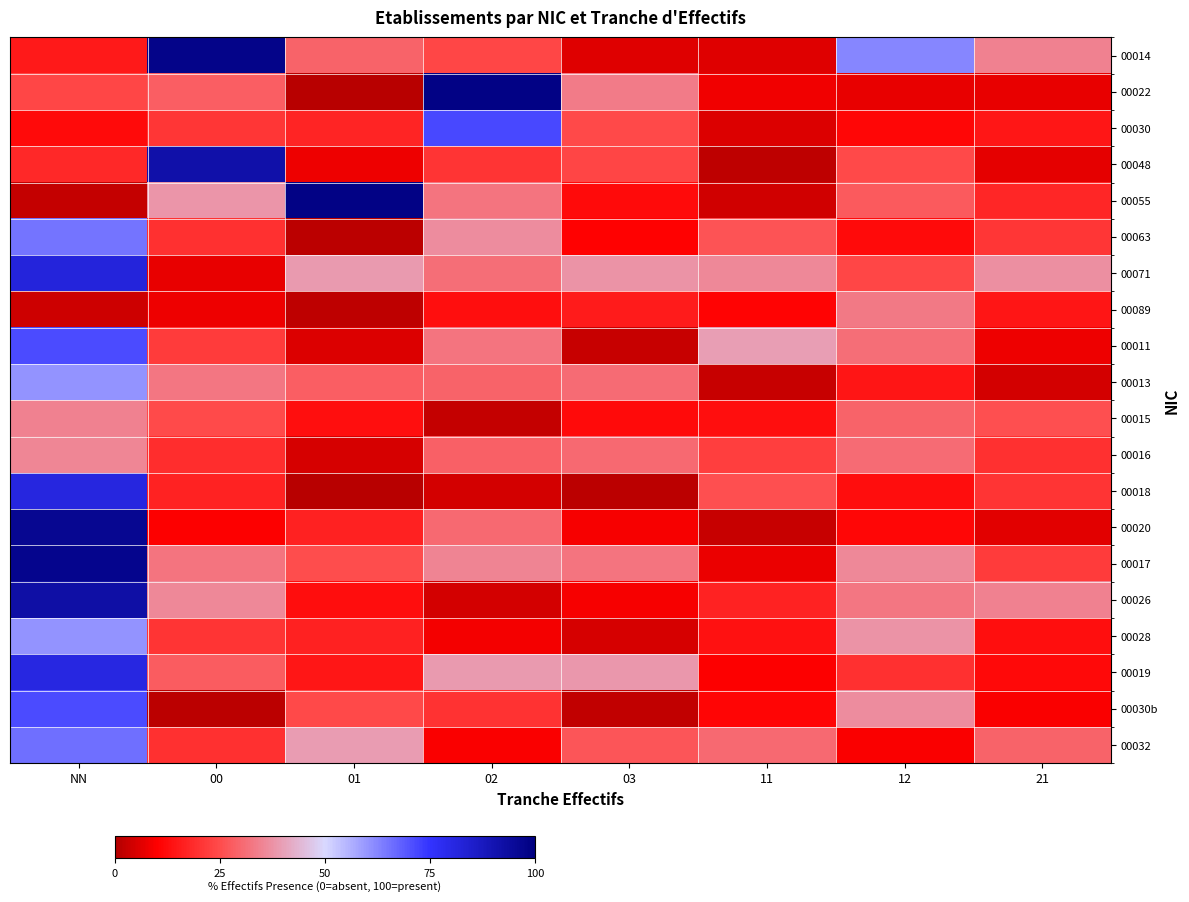

Count the number of data series in this chart.

20